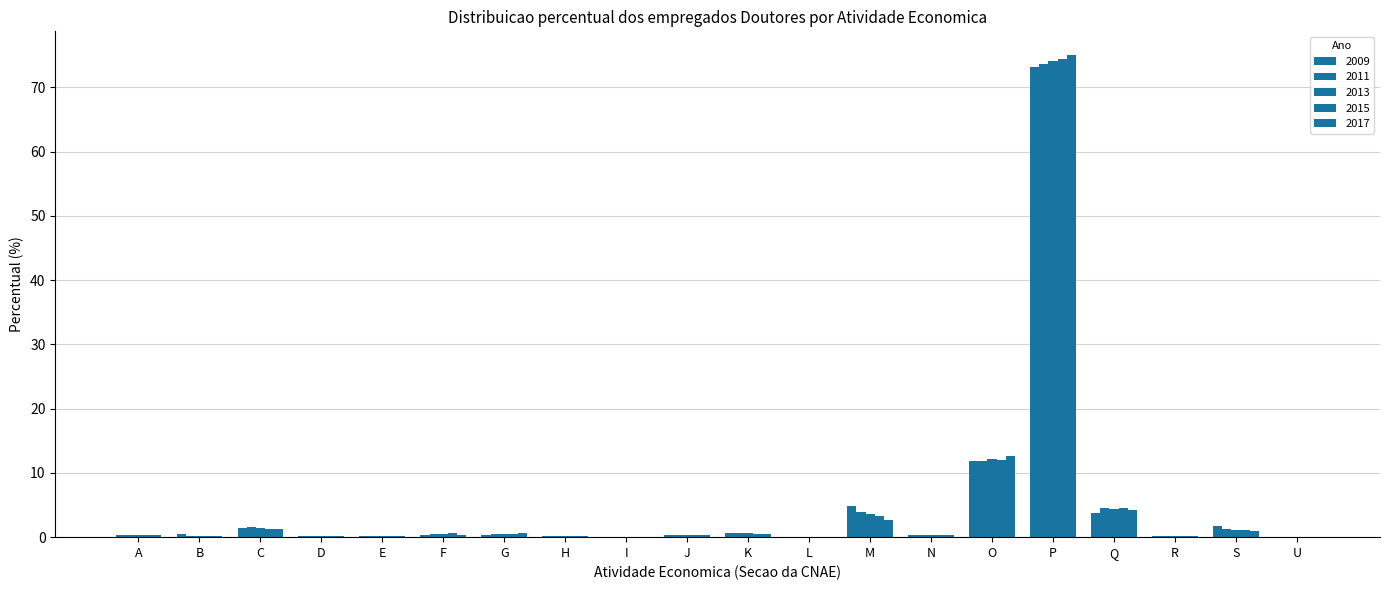

At how many categories does at least one series exceed 2?

4